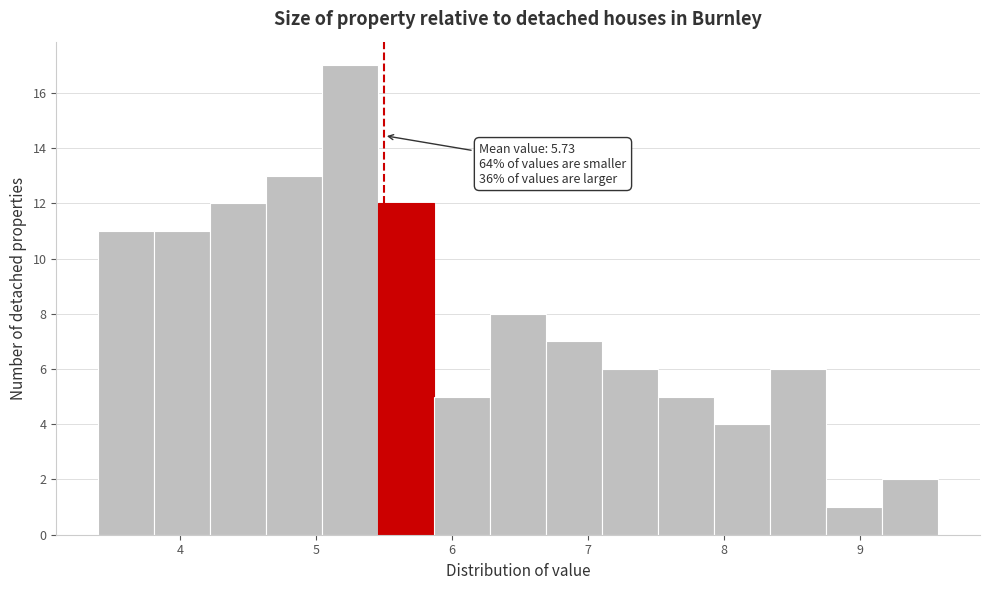

Over which range of the x-axis is the bar tallest?

5.0 to 5.5